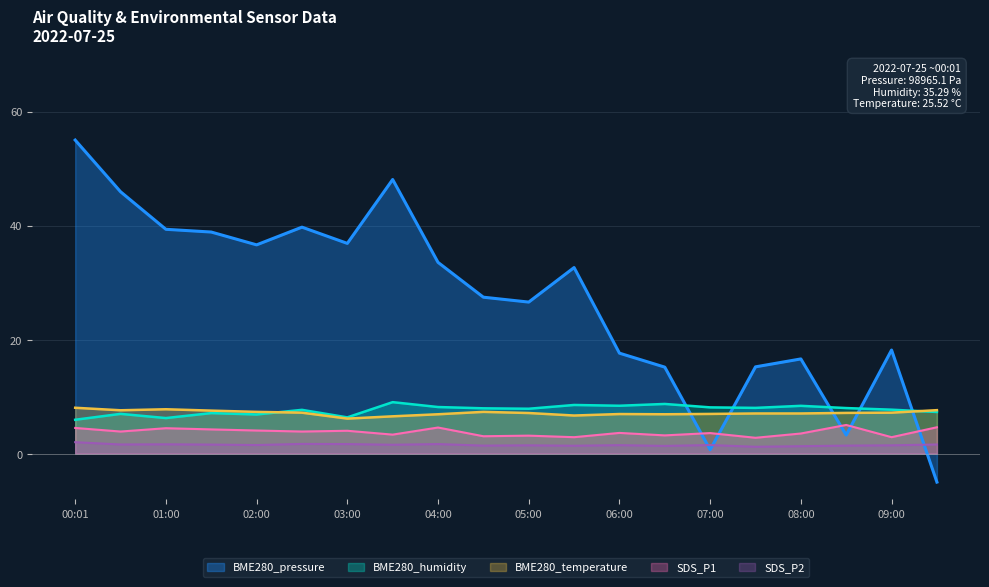

Rank the categories by SDS_P2 value from highest to lowest.

00:01, 02:30, 03:00, 04:00, 01:00, 00:30, 09:30, 01:30, 03:30, 02:00, 07:00, 06:00, 05:00, 09:00, 04:30, 08:30, 05:30, 06:30, 08:00, 07:30